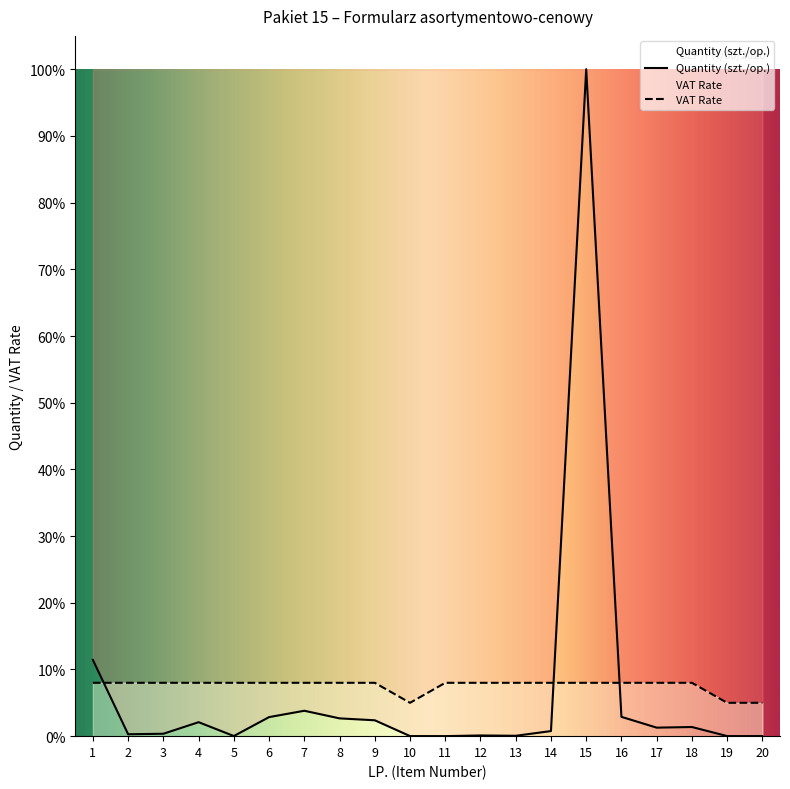

Rank the series at 12 from lowest to highest value.

Quantity (szt./op.), VAT Rate